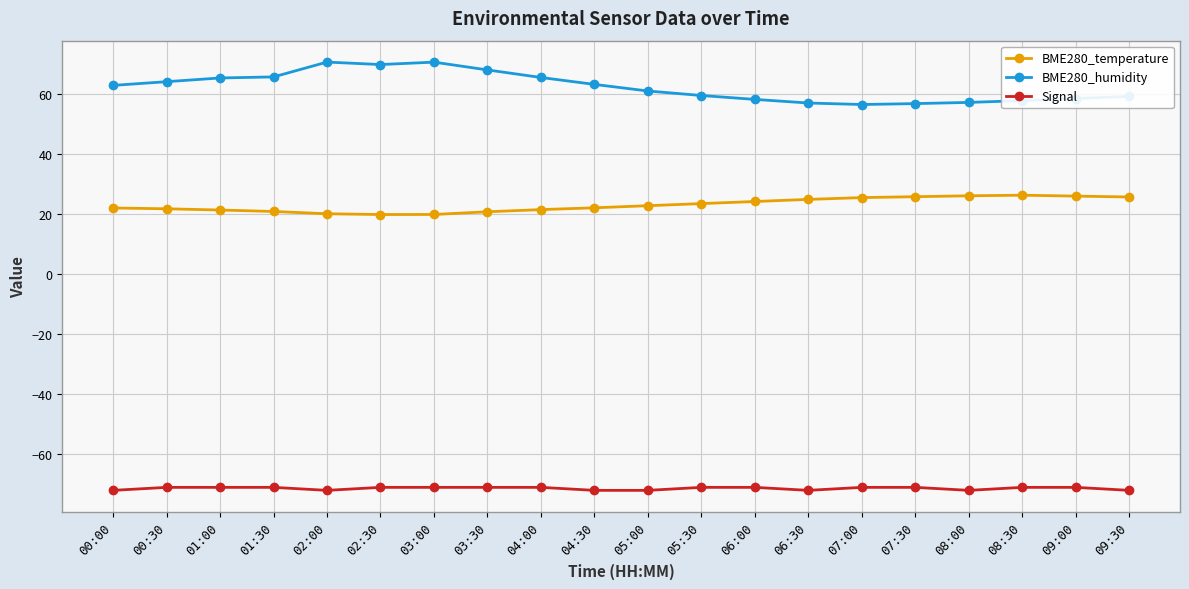

At 07:00, list the series in order from smallest to largest.

Signal, BME280_temperature, BME280_humidity